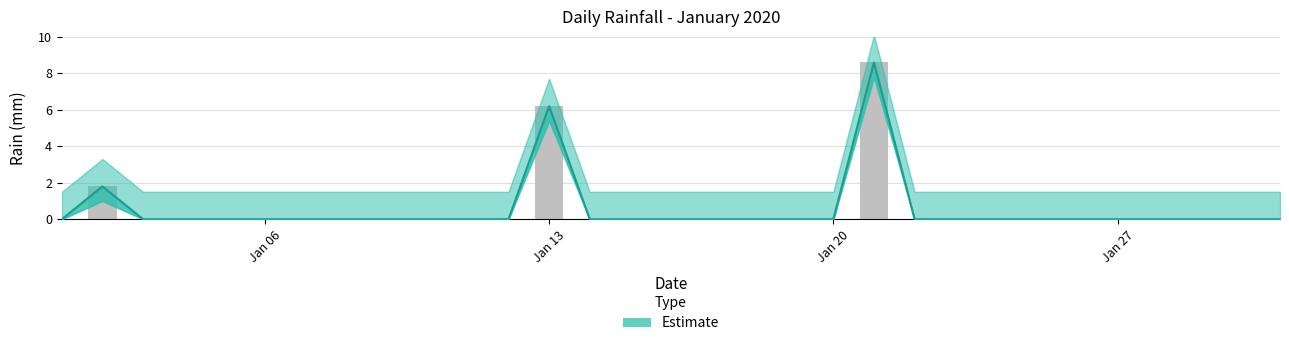

True or false: the data shows 5.3 at Jan 06.

False